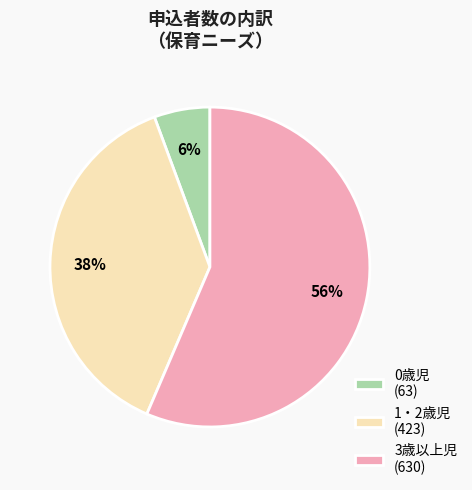

To the nearest percent, what percentage of the pie is 3歳以上児?

56%